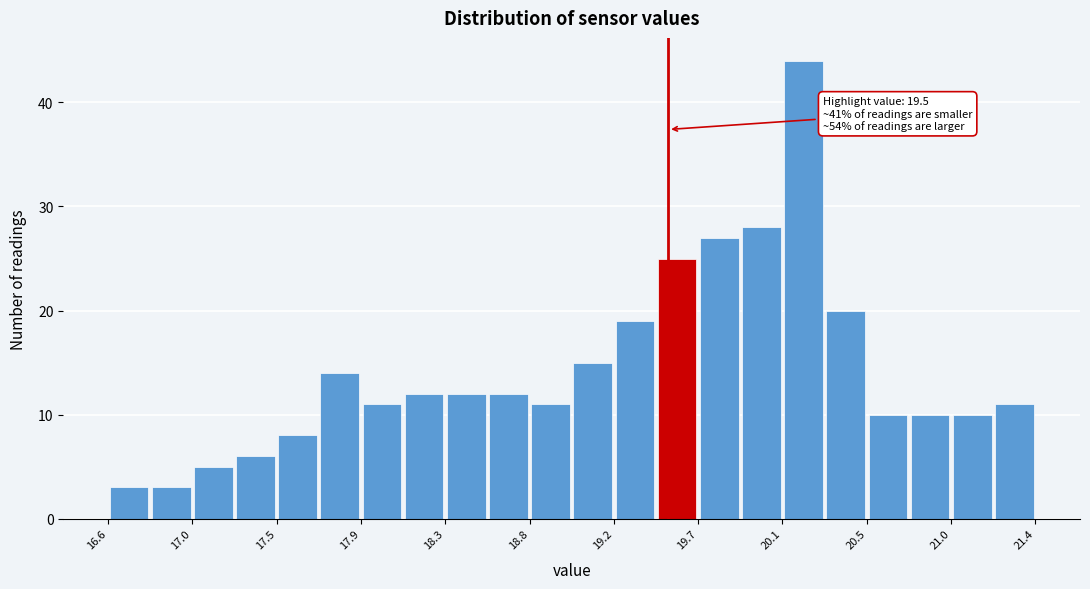

Which range on the x-axis has the tallest bar?

20.10 to 20.30